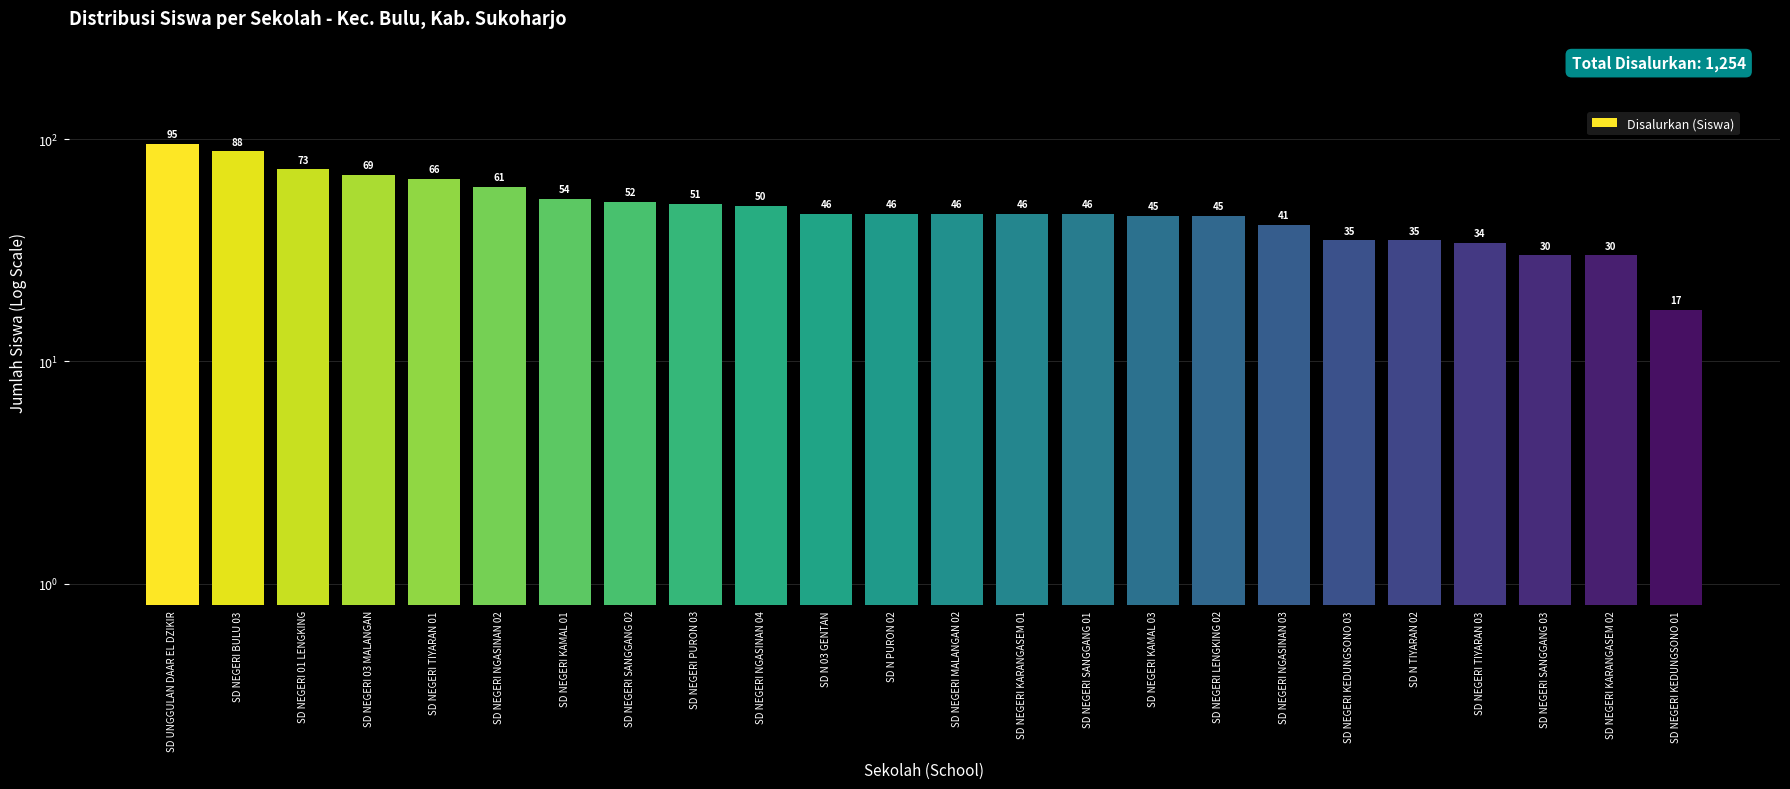

What is the difference between the values at SD N PURON 02 and SD NEGERI NGASINAN 04?

4